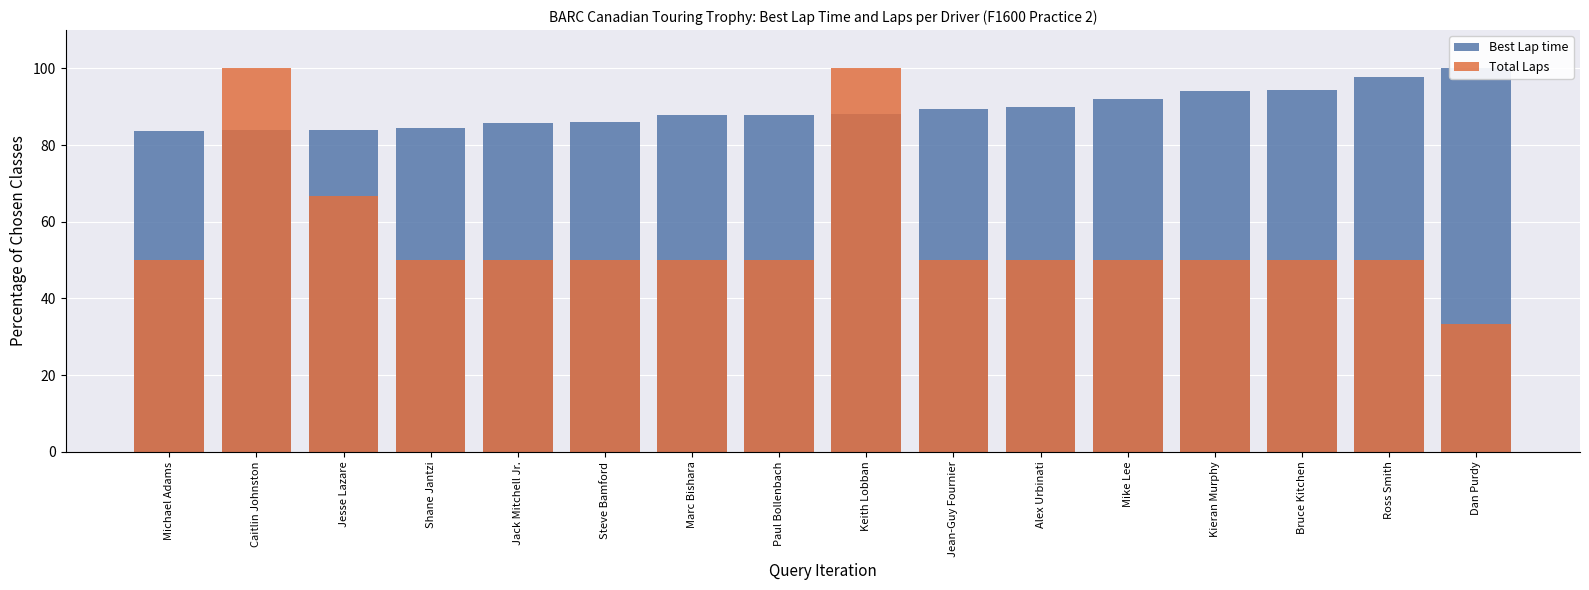

How many values in the Total Laps series are below 50?

1